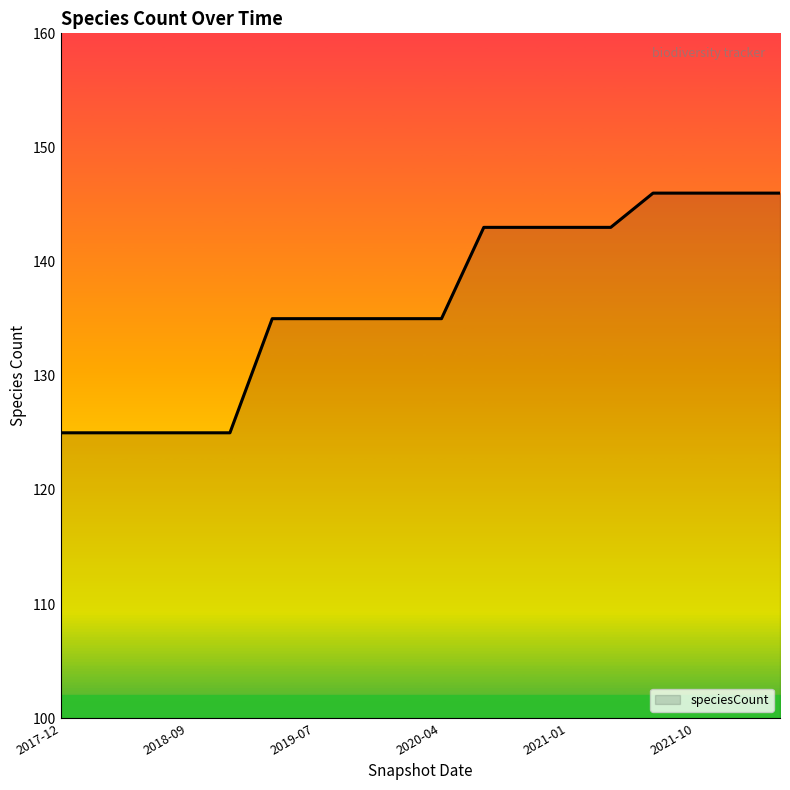

What is the smallest value displayed?

125